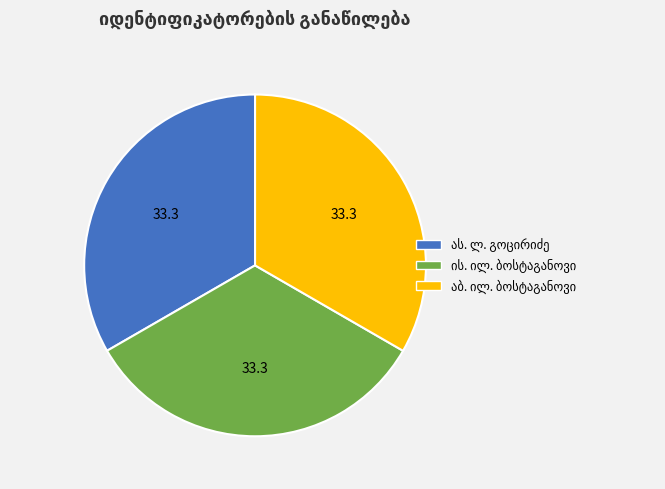

Does any single category account for the majority?

No